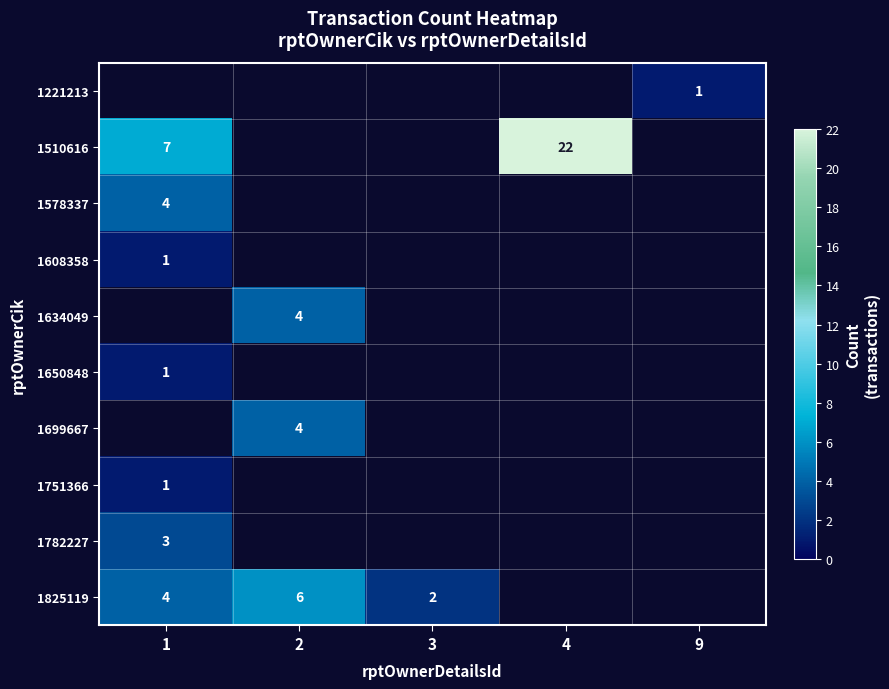

Between 2 and 3, which is larger?

2